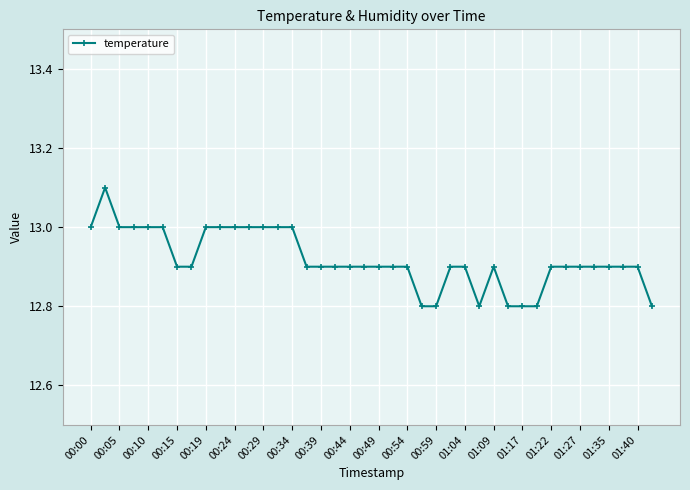

What is the smallest value displayed?

12.8